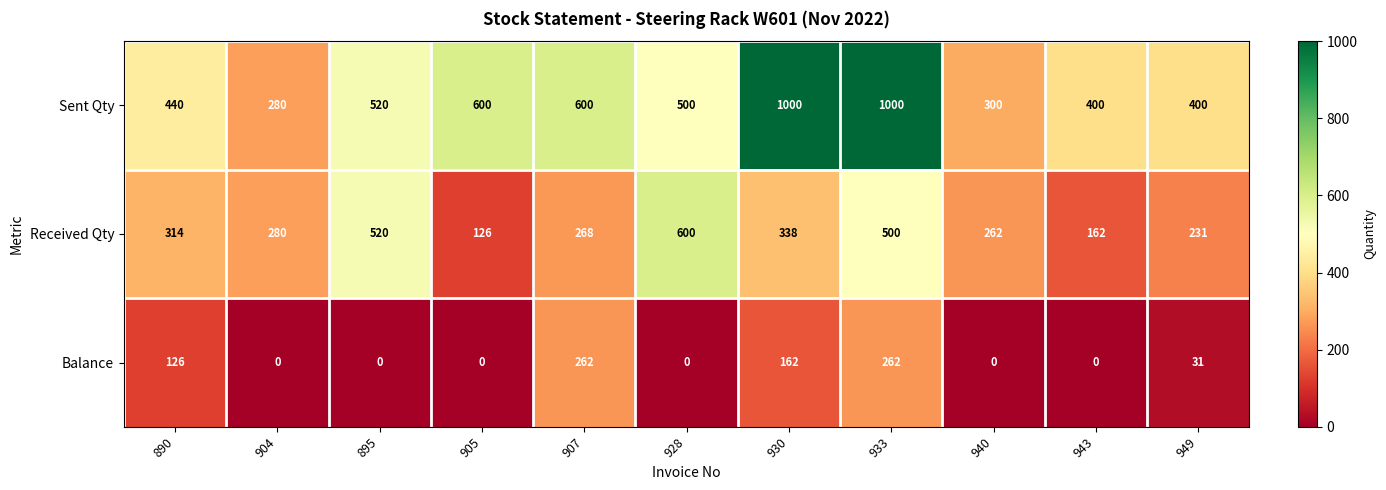

True or false: Sent Qty has a value of 500 at 928.

True